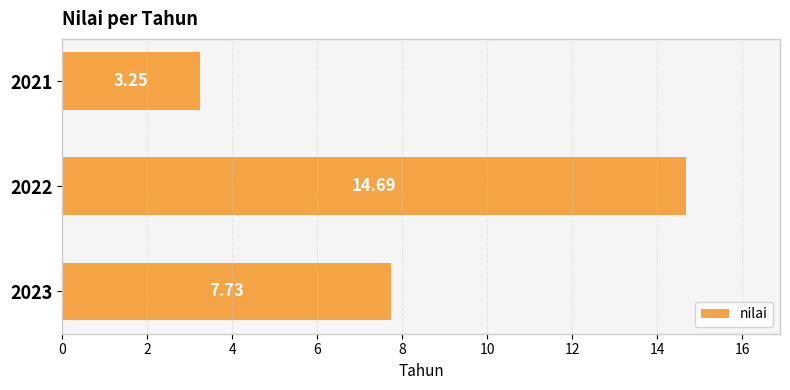

List the labels in order of value, largest first.

2022, 2023, 2021